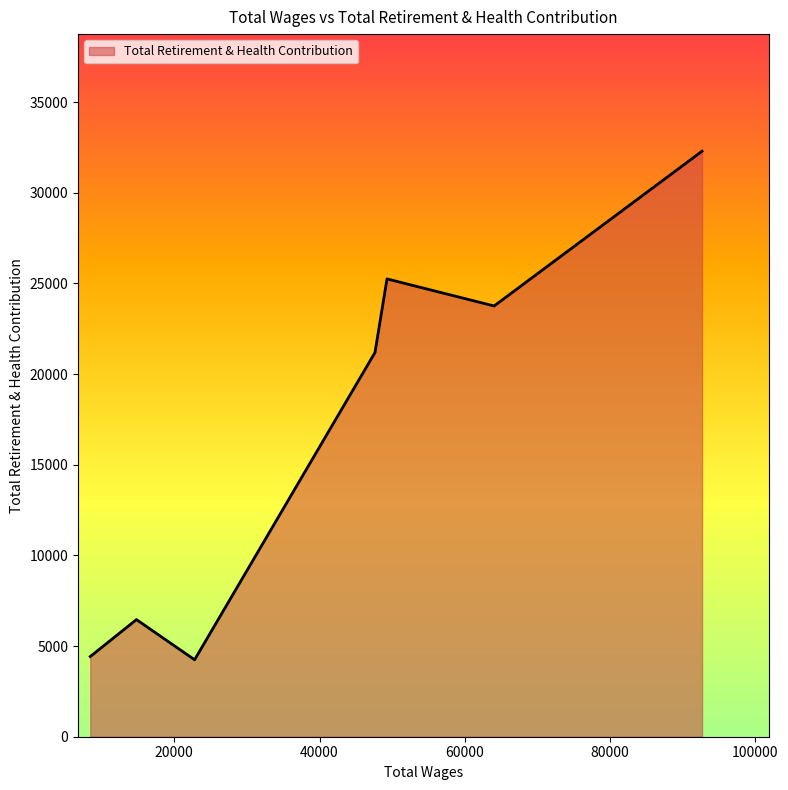

What is the difference between the maximum and minimum values?

28043